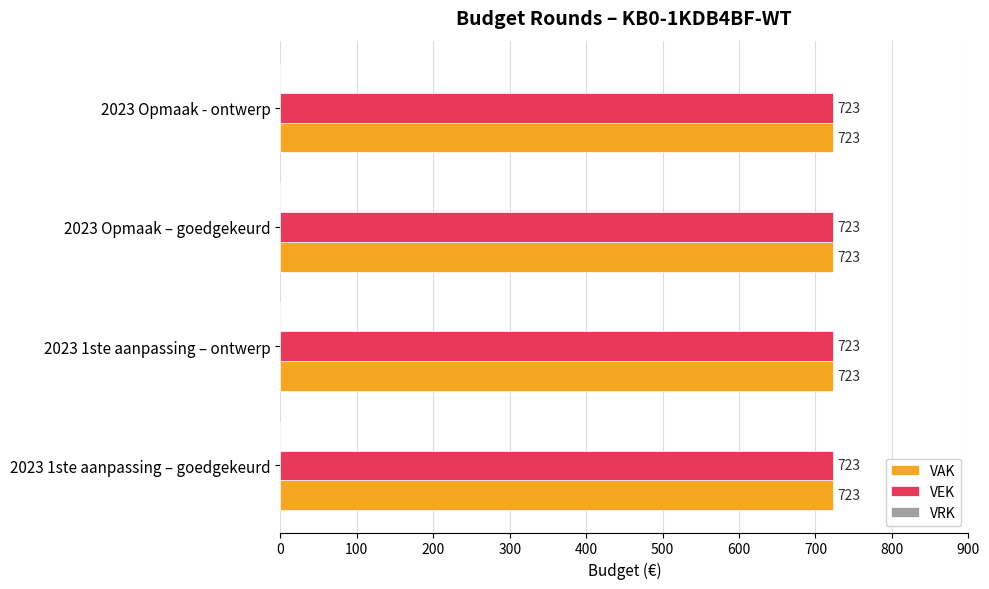

Reading left to right, what are all the values shown in this chart?

VAK: 723	723	723	723
VEK: 723	723	723	723
VRK: 0	0	0	0